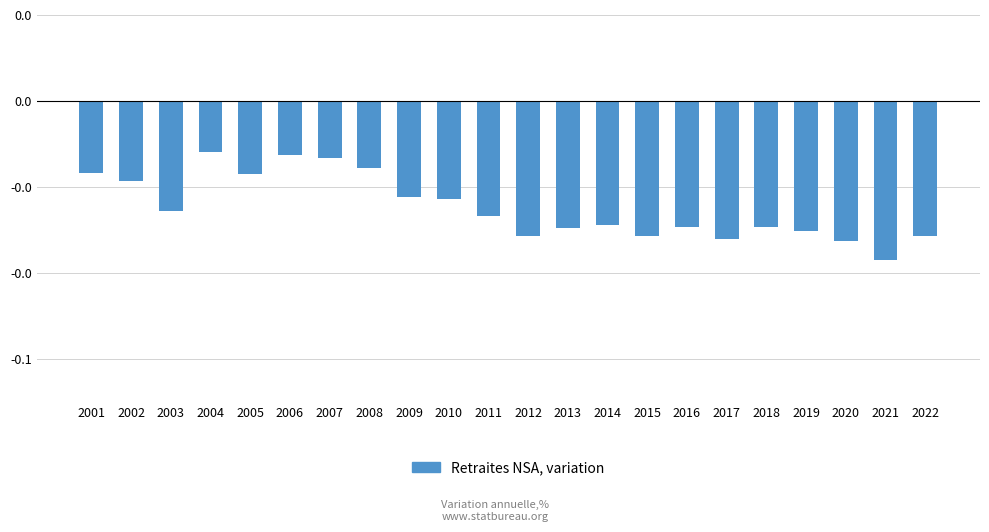

Are the bars horizontal?

No